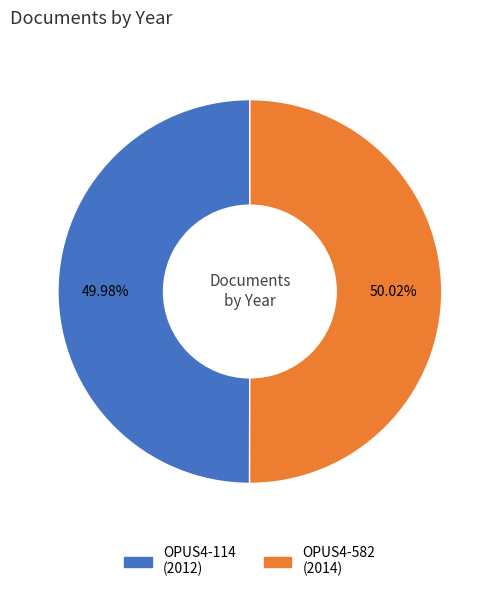

Approximately how many times larger is the value at OPUS4-114 (2012) compared to OPUS4-582 (2014)?

1.0